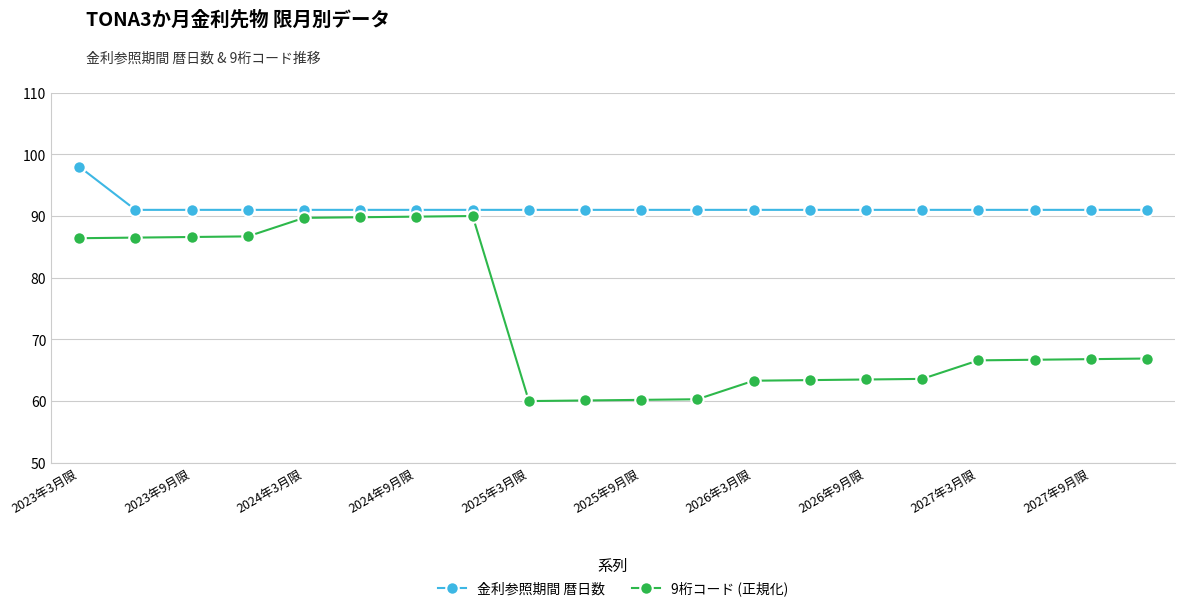

Which series has the largest total across all categories?

金利参照期間 暦日数